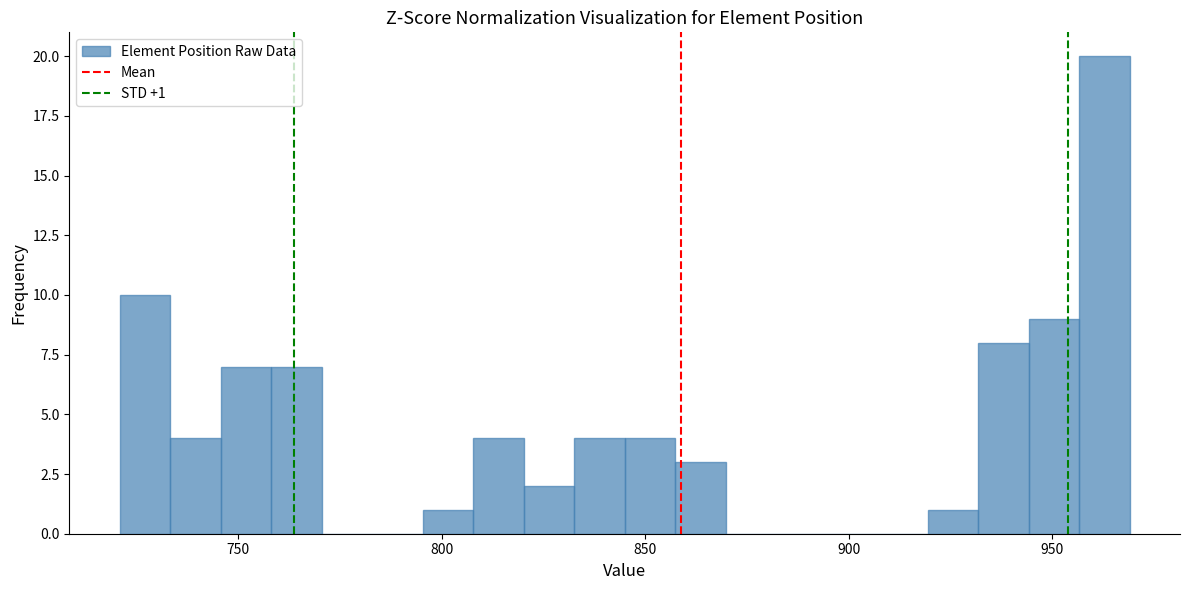

Around what value on the x-axis is the tallest bar? Give the approximate position of its centre, as read against the axis.

965